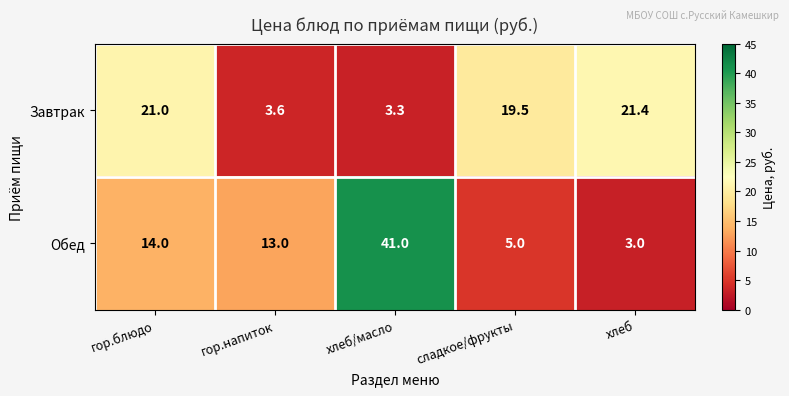

What value does the Завтрак series have at хлеб?

21.4